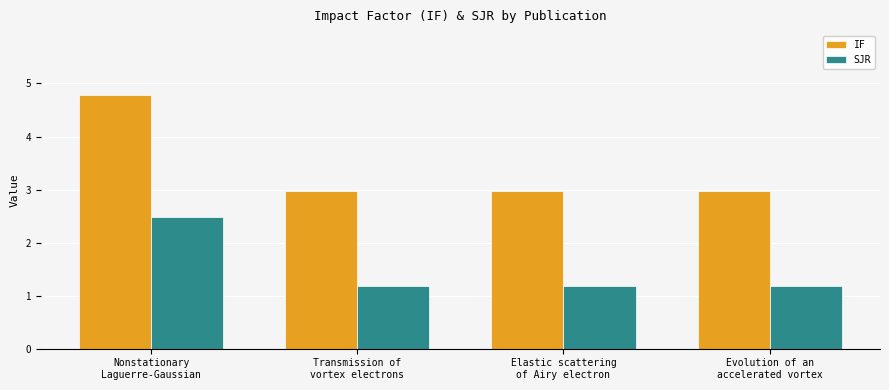

What is the sum of the IF values at Elastic scattering
of Airy electron and Nonstationary
Laguerre-Gaussian?

7.8